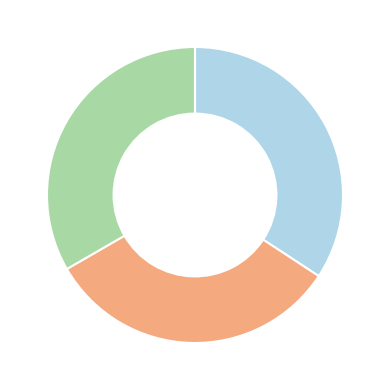

Is there a majority slice in this chart?

No